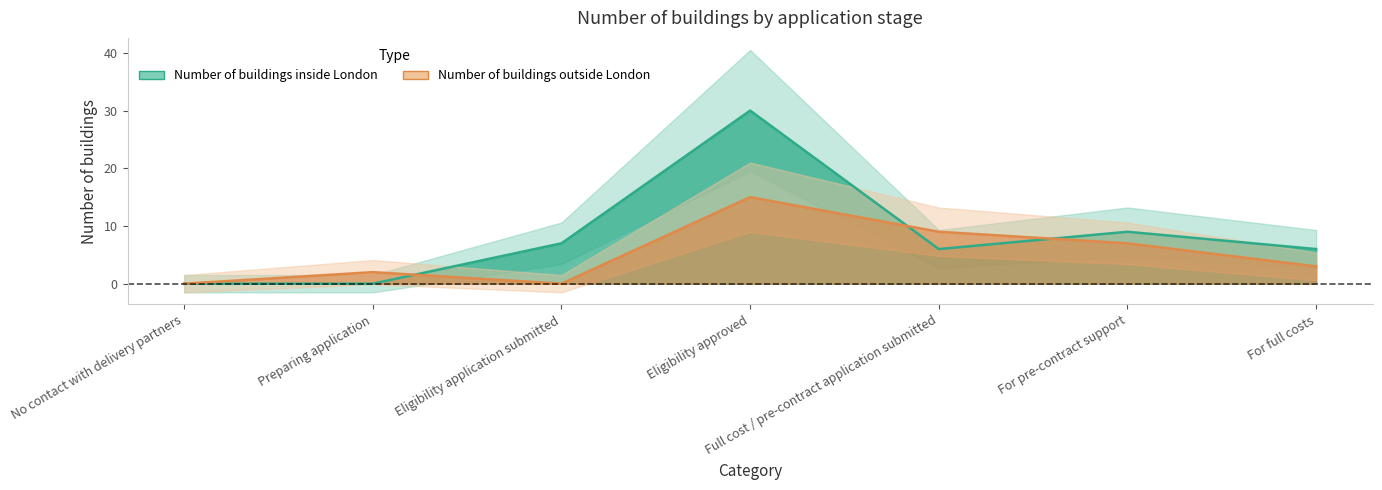

What position from the left is For full costs?

7